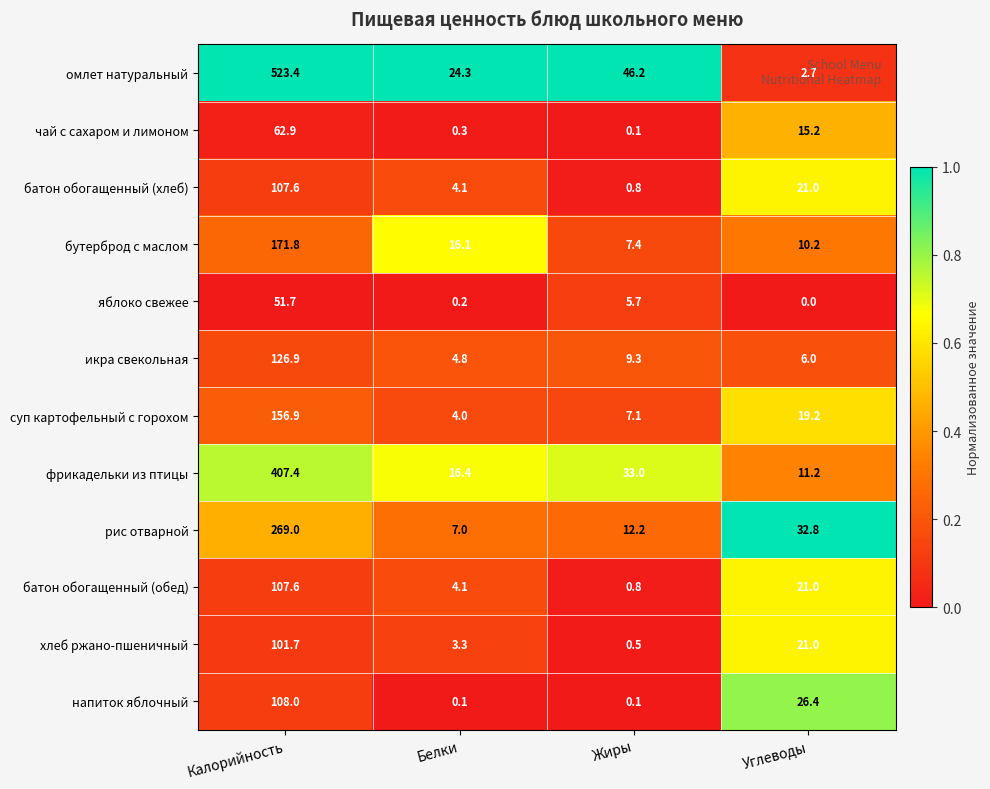

Which series changed the most between Калорийность and Углеводы?

омлет натуральный